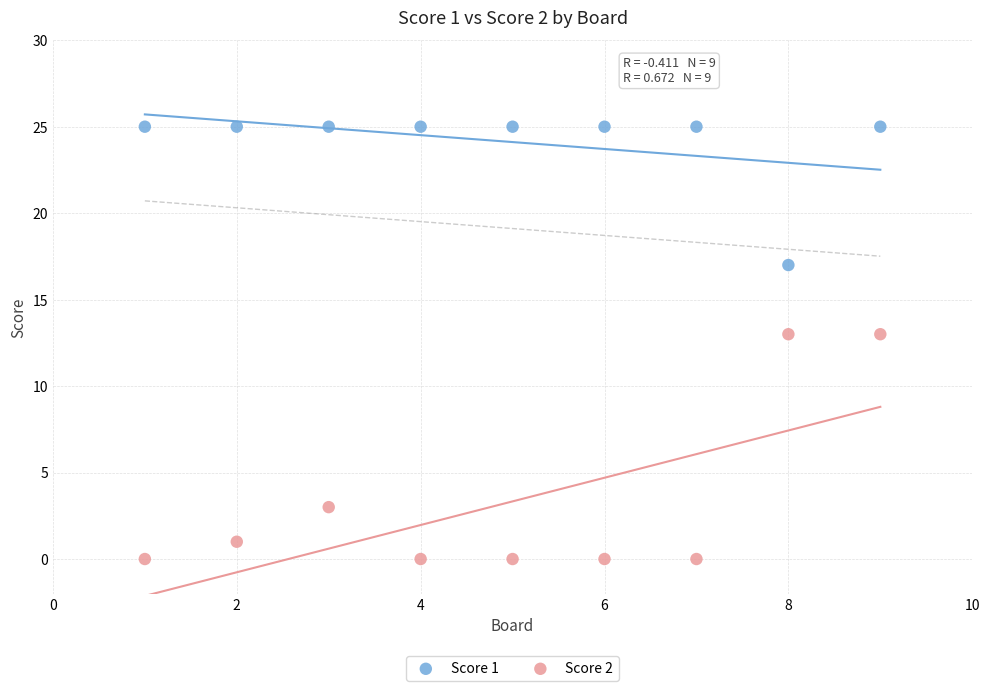

Which series has the widest spread of Y values?

Score 2